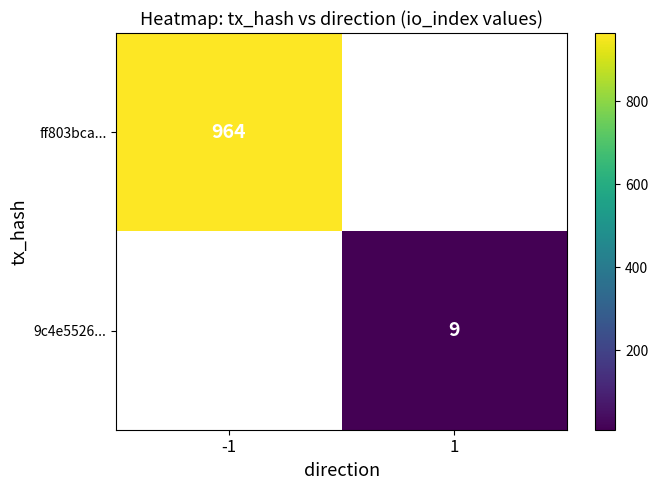

True or false: 9c4e5526... has a value of 4 at 1.

False